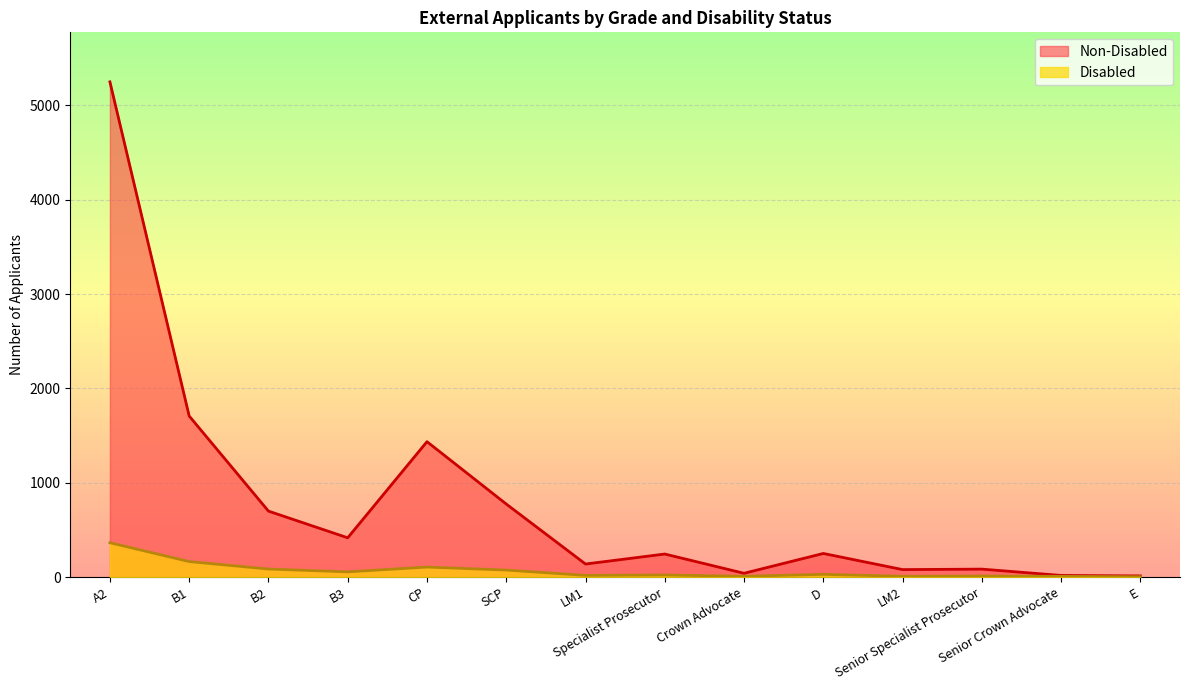

How many lines are shown in the chart?

2